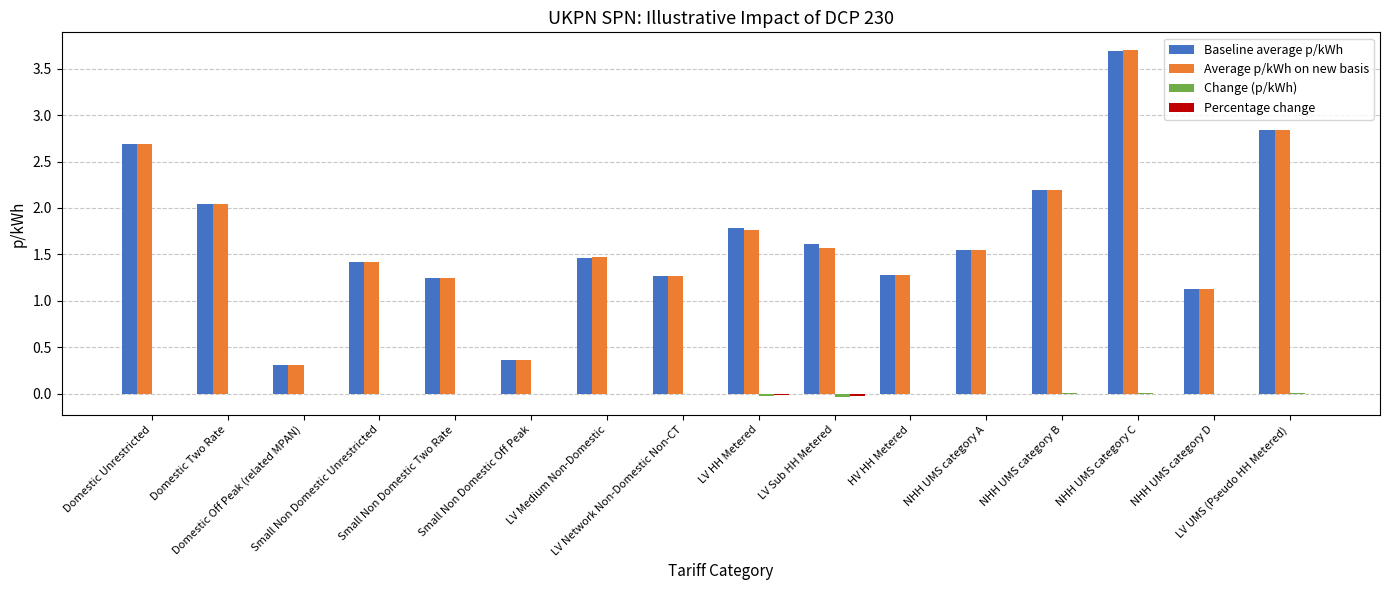

The Percentage change series shows 0.0 at NHH UMS category A. True or false?

True